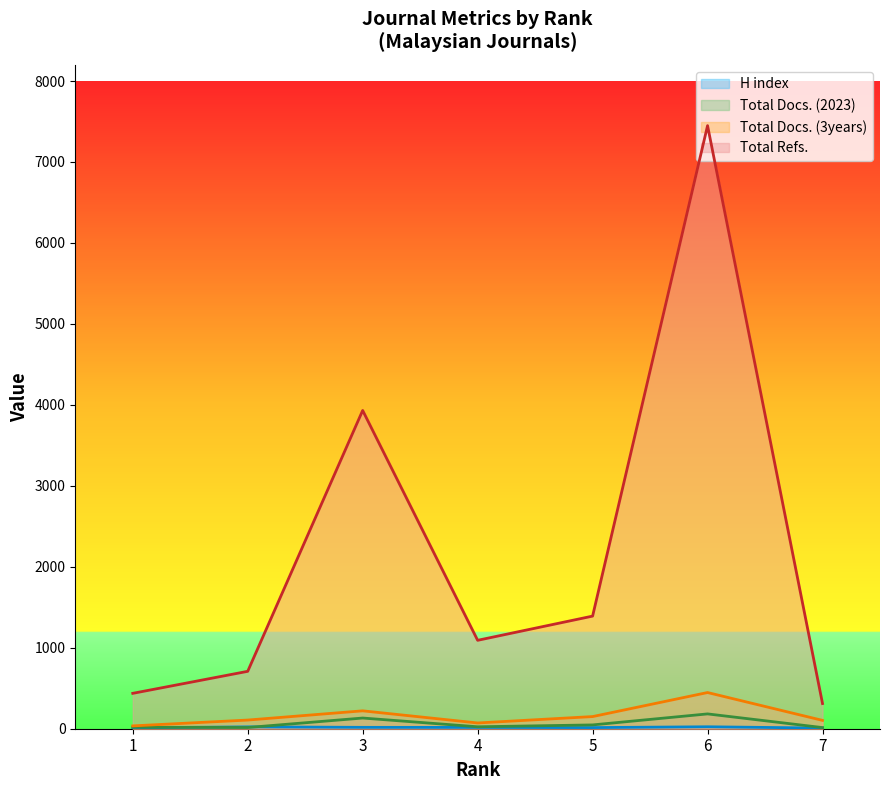

How many interior local peaks does the Total Docs. (3years) series have?

2